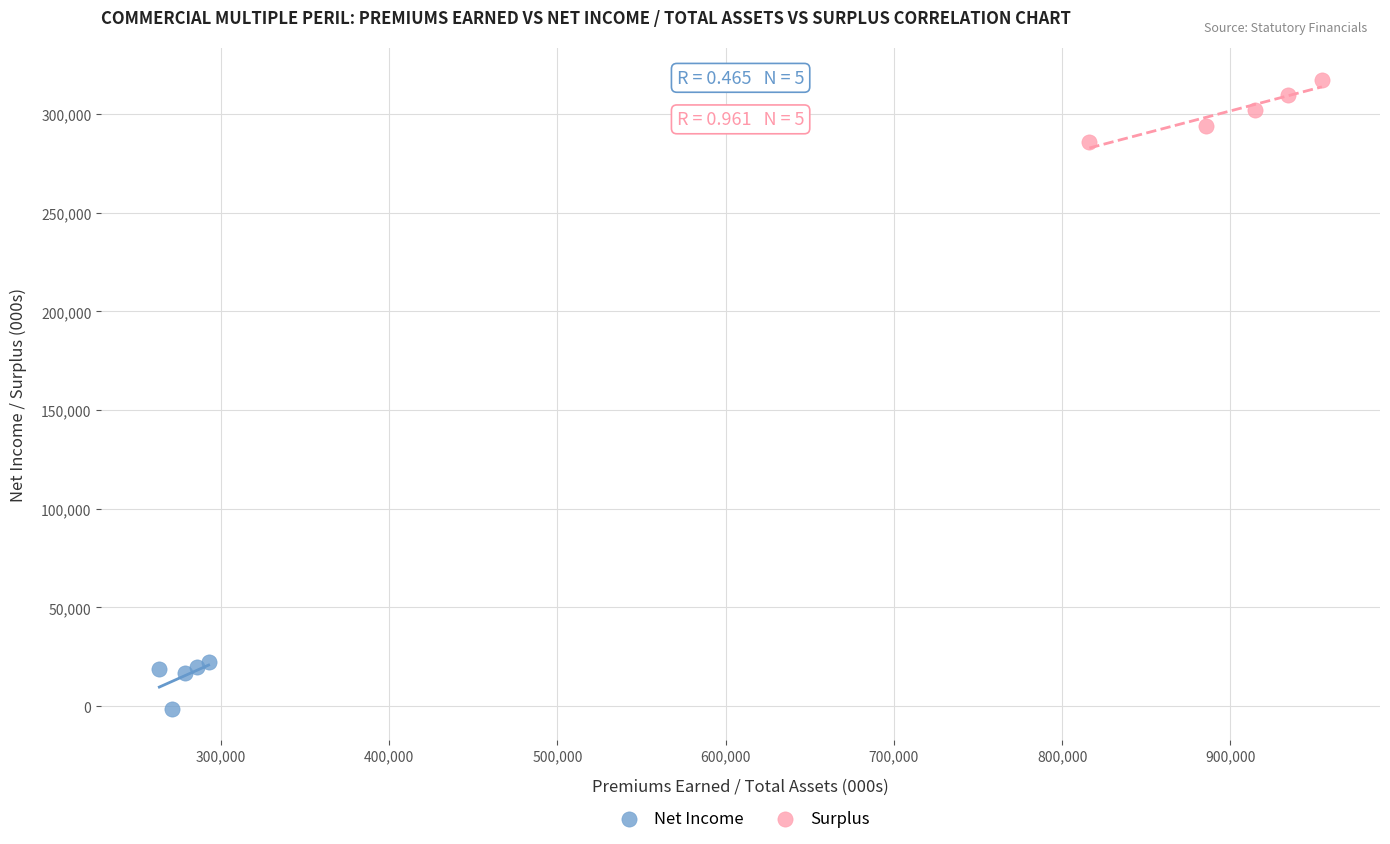

Which series has the widest spread of Y values?

Surplus